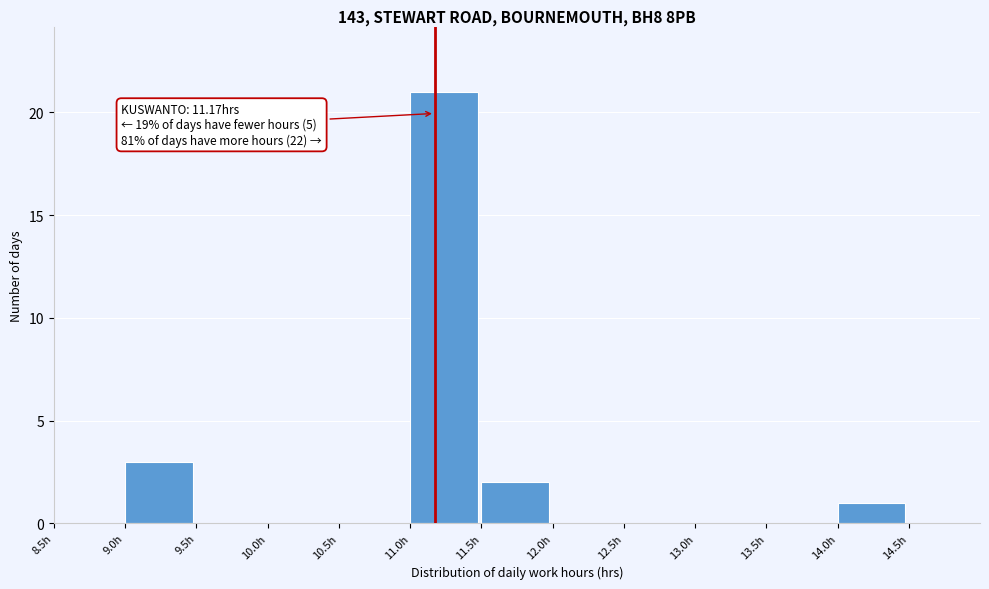

Which range on the x-axis has the tallest bar?

11.0 to 11.5